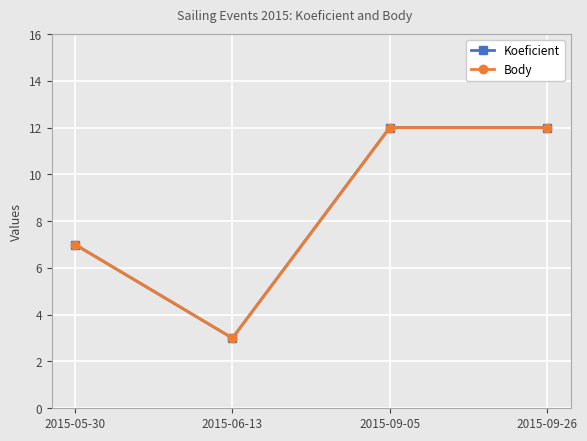

True or false: Koeficient has a value of 7 at 2015-05-30.

True